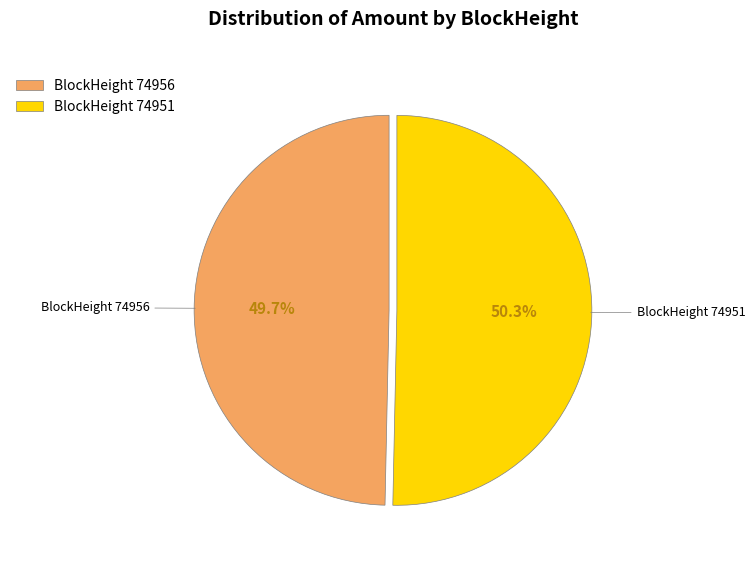

Which slice is the smallest?

BlockHeight 74956